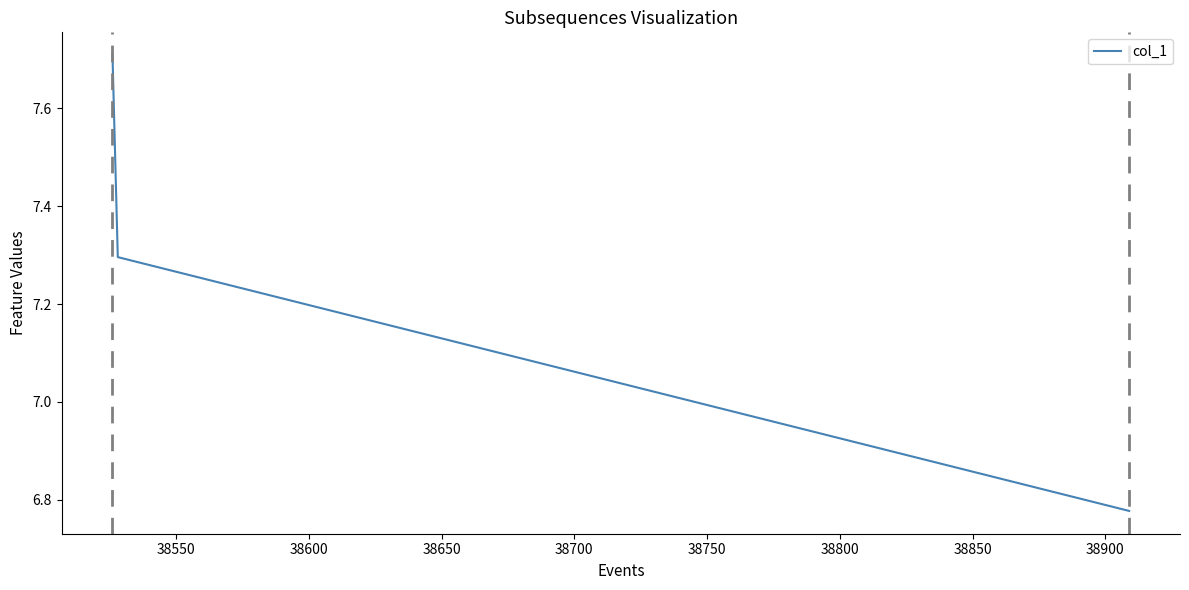

What is the difference between the maximum and second lowest values?

0.4